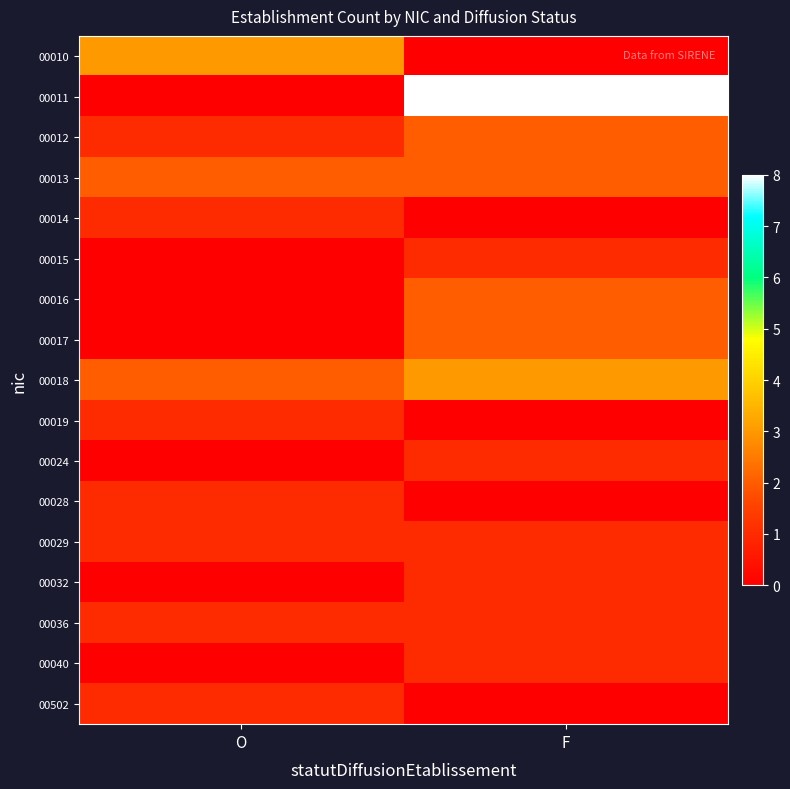

How many categories are shown in the chart?

2